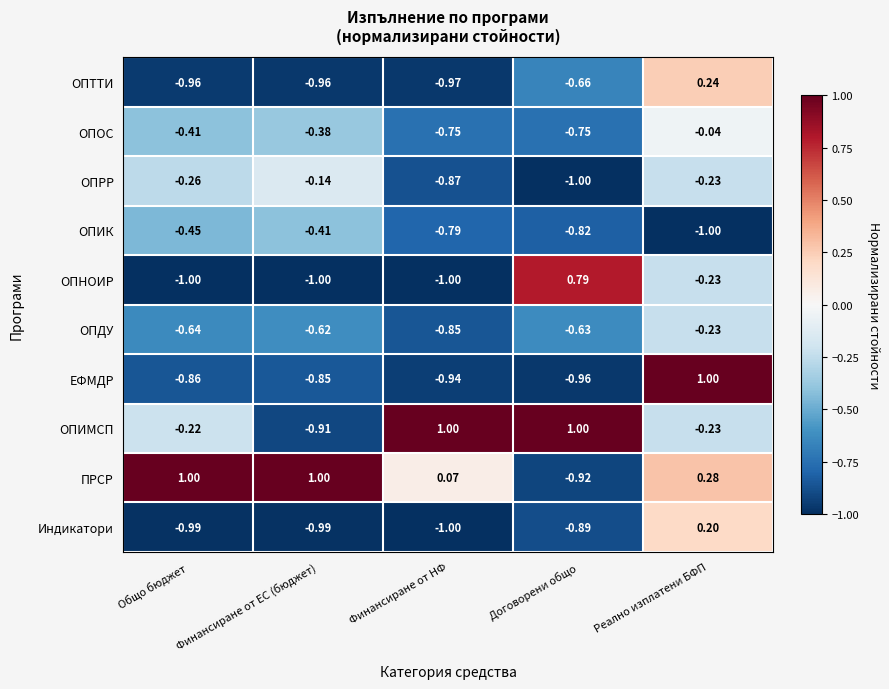

At which category is the sum across all series the highest?

Реално изплатени БФП